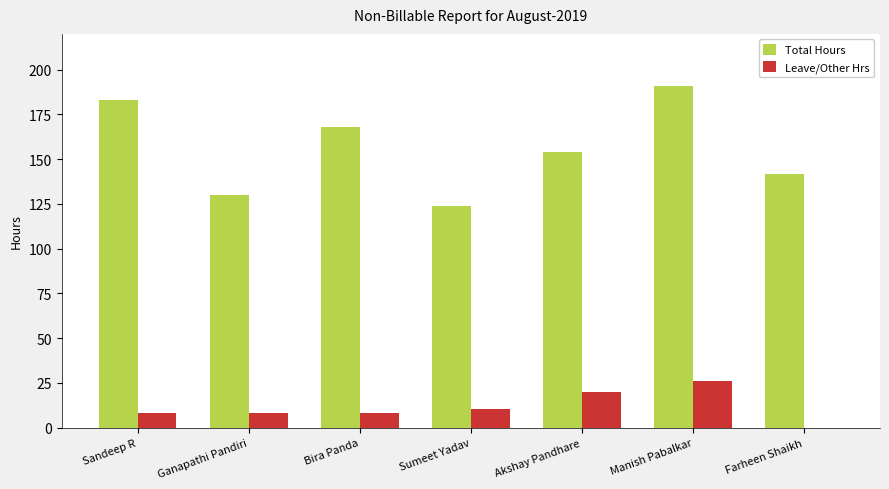

What is the highest value of the Total Hours series?

191.0